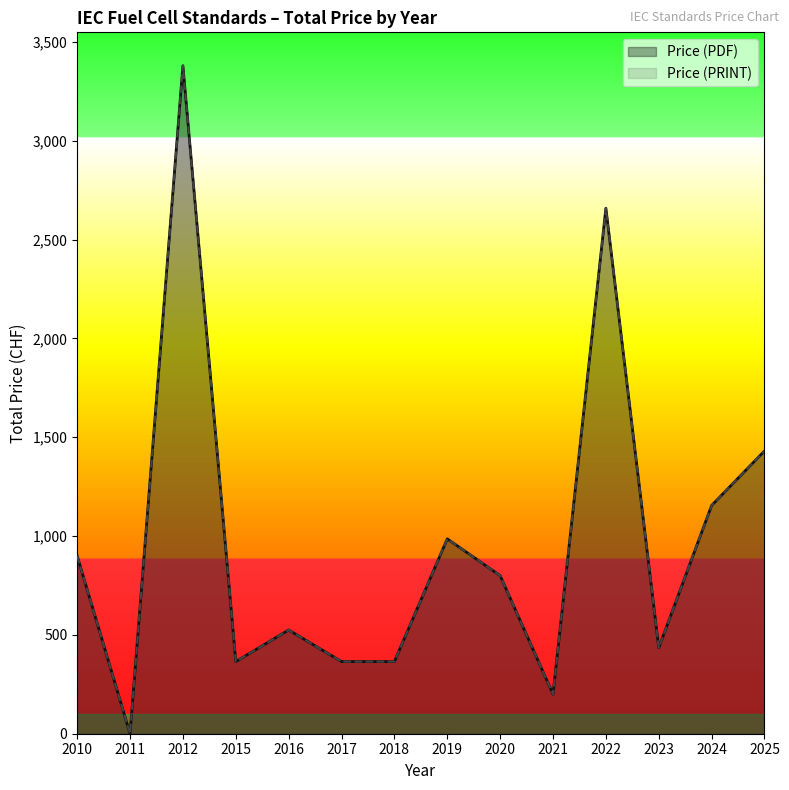

Does the chart display data point markers on the line(s)?

No